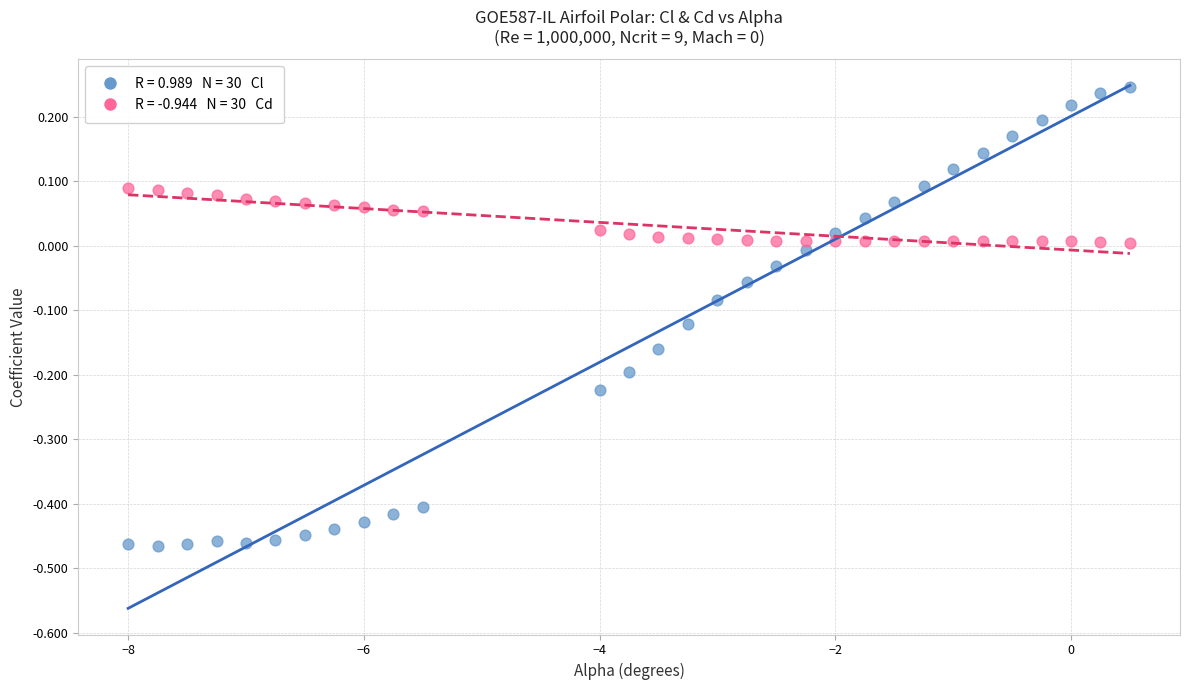

Across all data points, what is the range of X values (max minus min)?

8.5